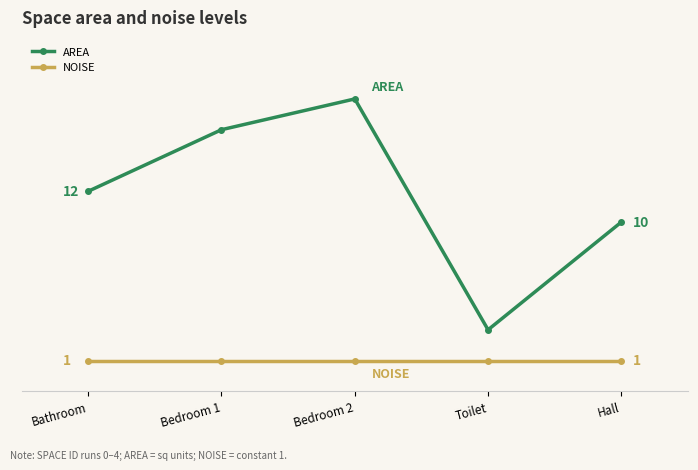

Is this an area chart (filled region under the line)?

No